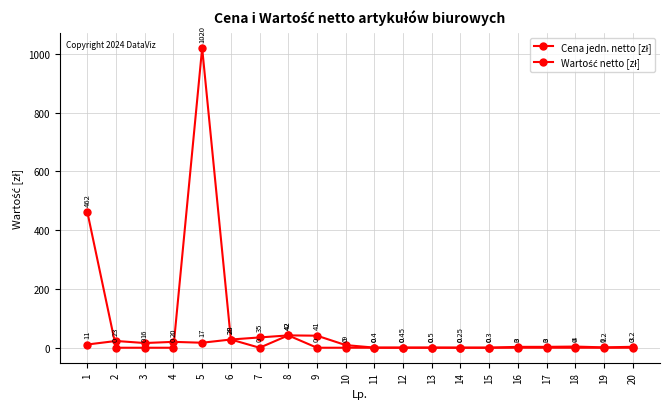

Where does the Cena jedn. netto [zł] series first go above 9?

1